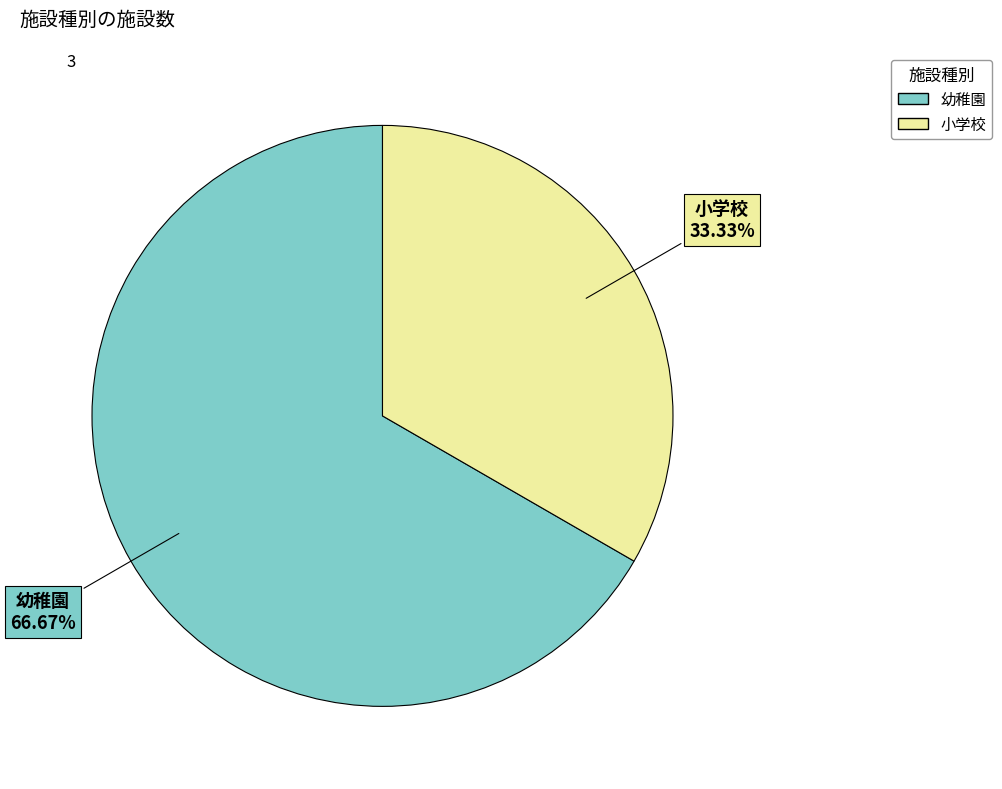

Count the number of slices in the pie.

2